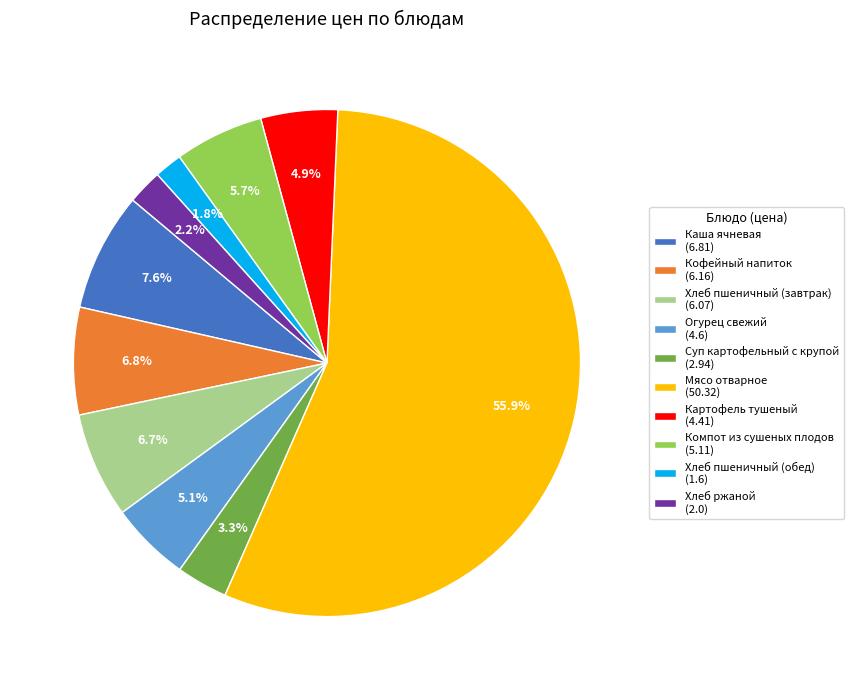

To the nearest percent, what is the combined percentage of Мясо отварное and Компот из сушеных плодов?

62%